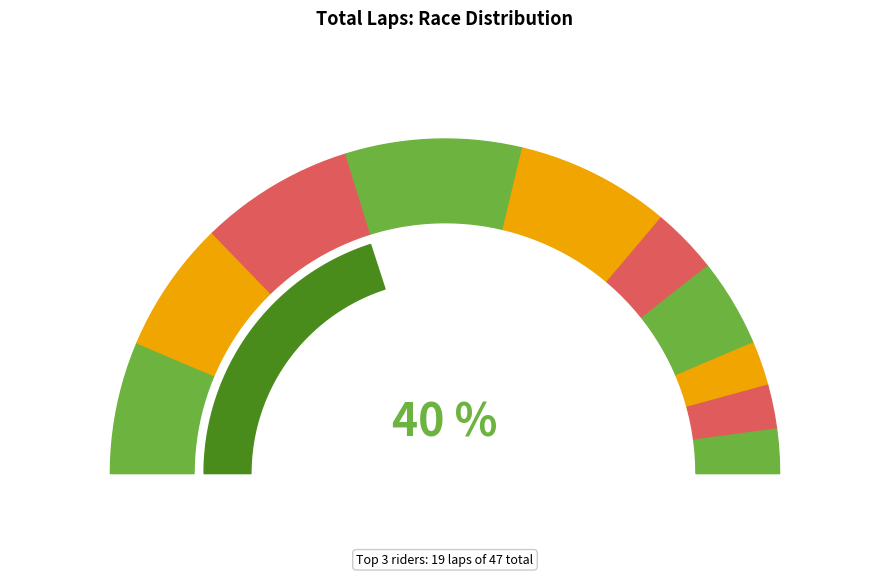

Rank the categories by value from highest to lowest.

DEGA SEPTIAN, FEBRIANT, PASYA AZZUMAR AJLA, BAARIQ TAQIYZIKRA, ANDI MUTSANA, M RAMA PUTRA, RAJO SATRIA, AKHIAR, M AZIZEN, AZARA, ANGGI GIANTURI